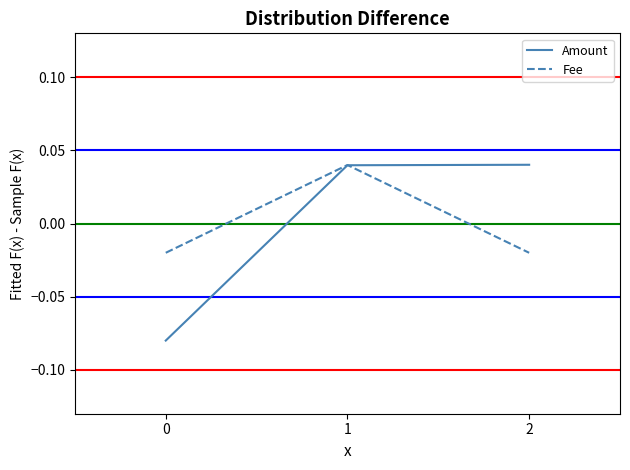

How many Fee values are between 0 and 1?

1